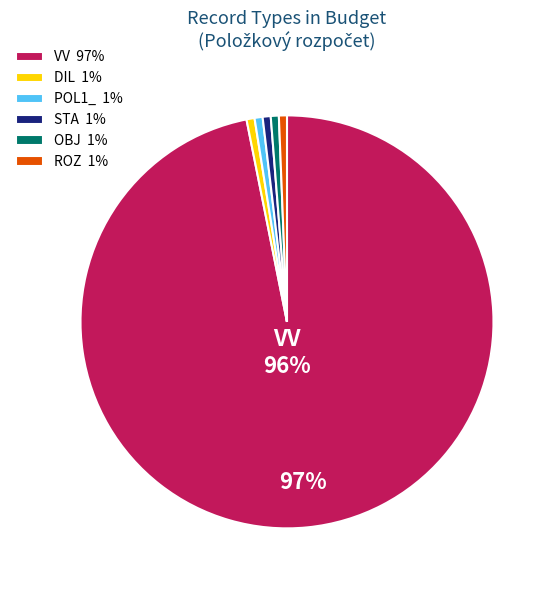

To the nearest percent, what is the difference between the largest and smallest slice percentages?

95%